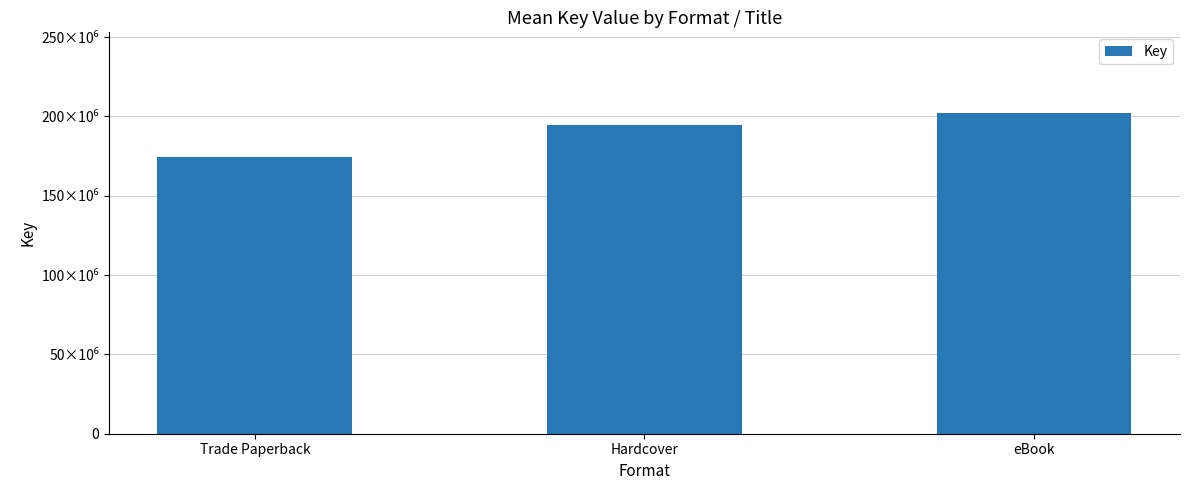

Reading left to right, what are all the values shown in this chart?

174748194	194882026	202429843